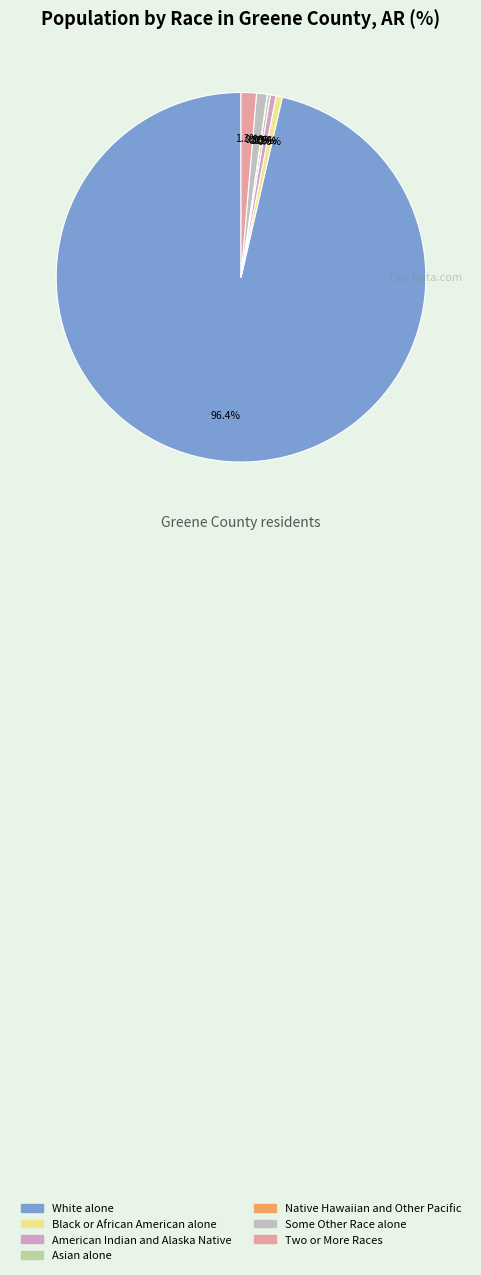

The Black or African American alone slice represents 11% of the pie. True or false?

False